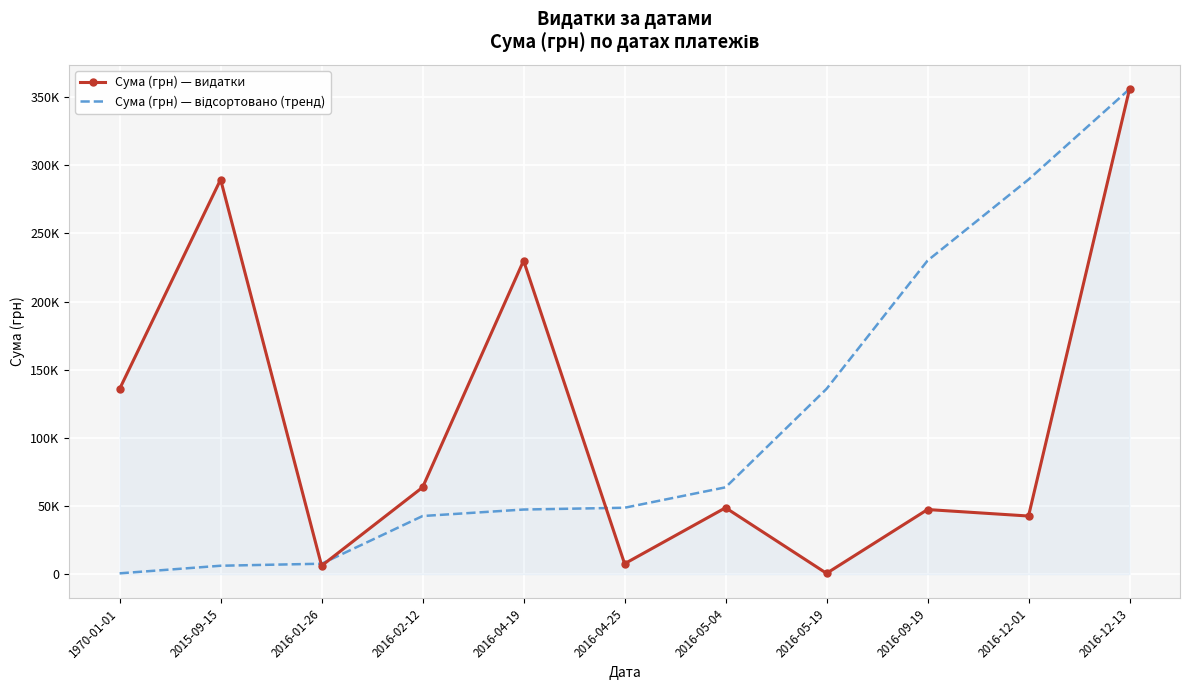

What is the sum of all Сума (грн) — видатки values?

1227793.2